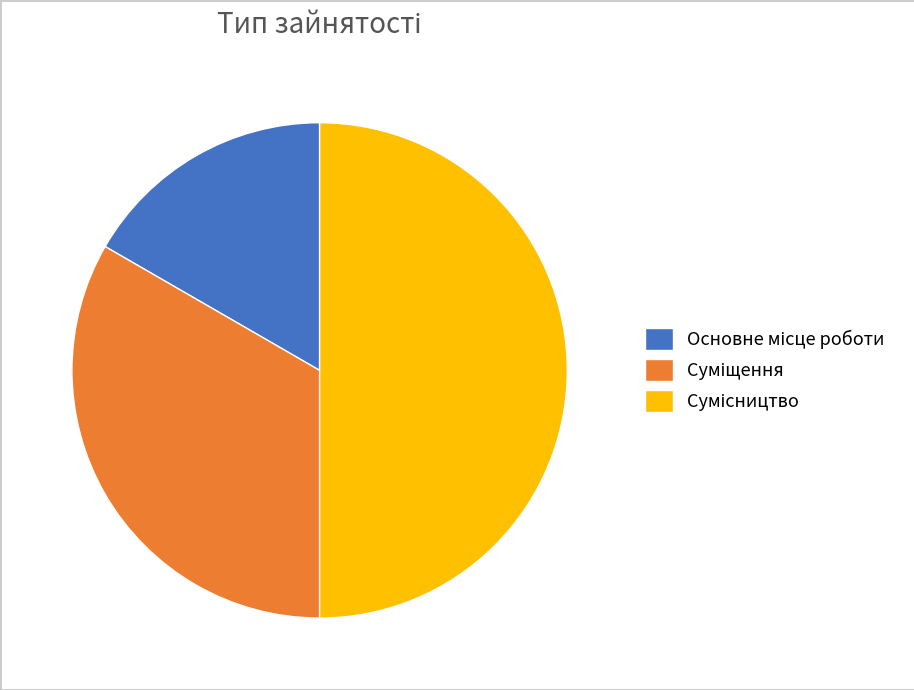

How many segments does this pie chart have?

3